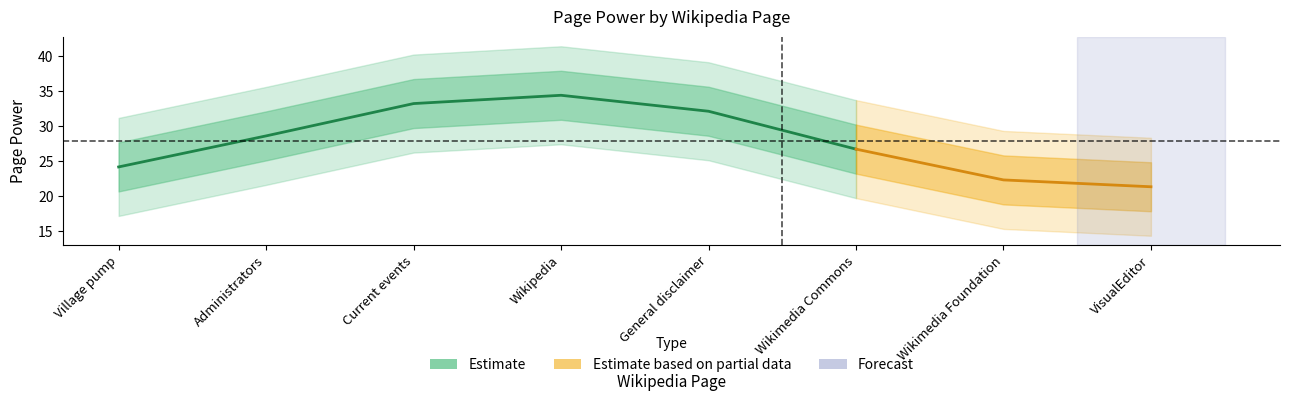

True or false: Links and Page Power intersect in this chart.

False